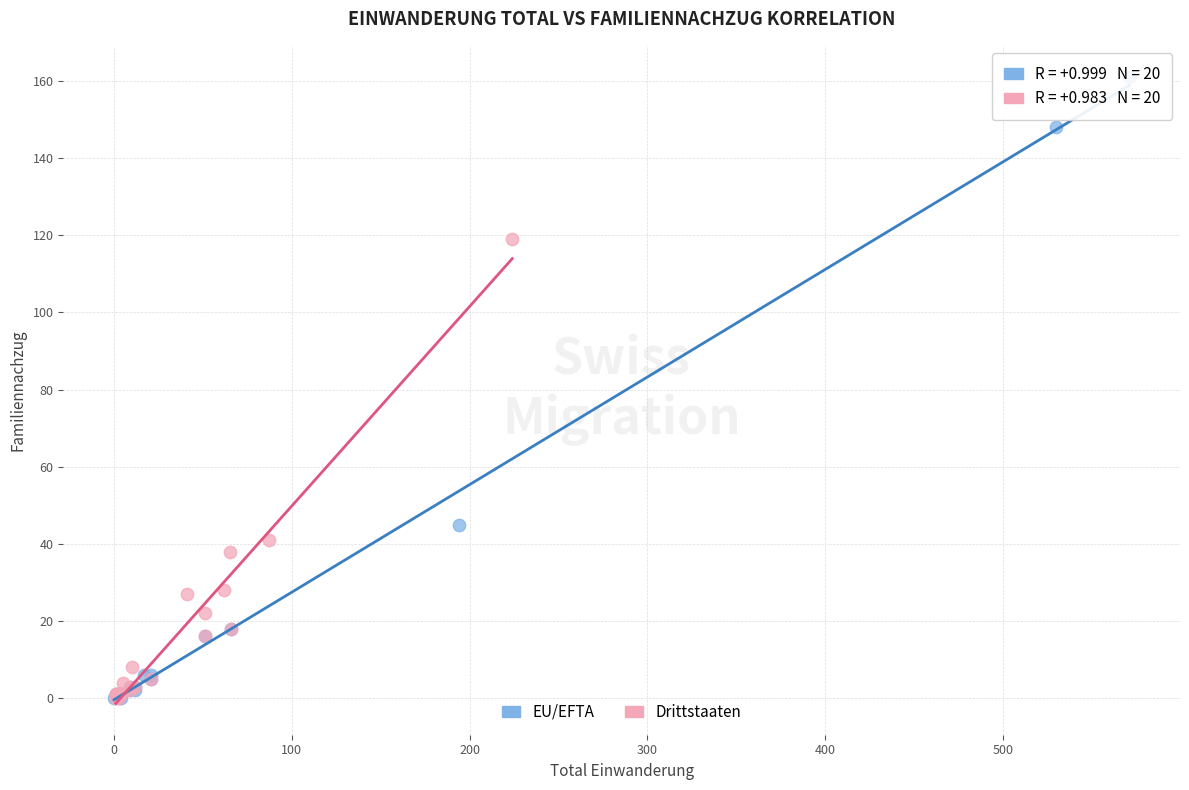

Which series has the largest Y range (max minus min)?

EU/EFTA